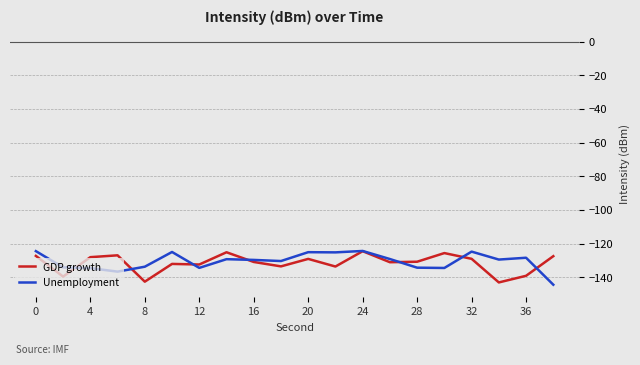

What is the lowest value of the GDP growth series?

-143.1